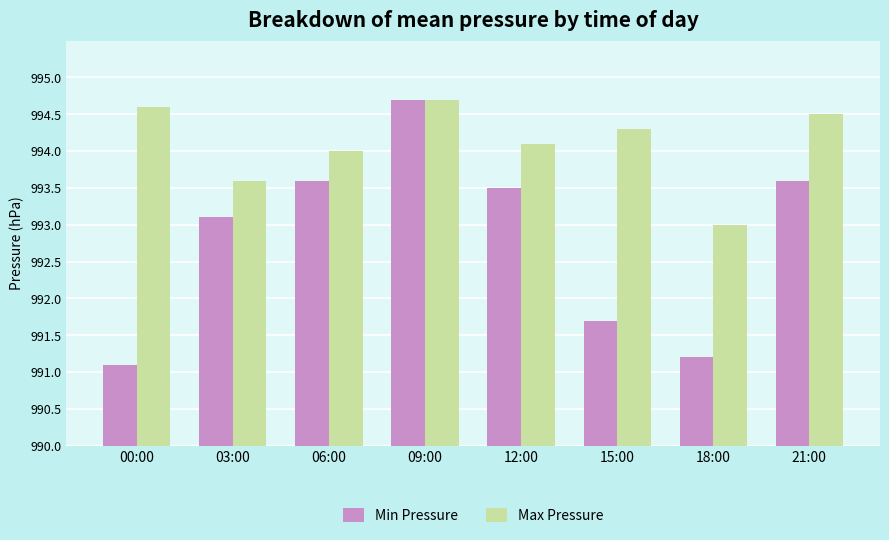

List the series in order of their overall mean, highest first.

Max Pressure, Min Pressure